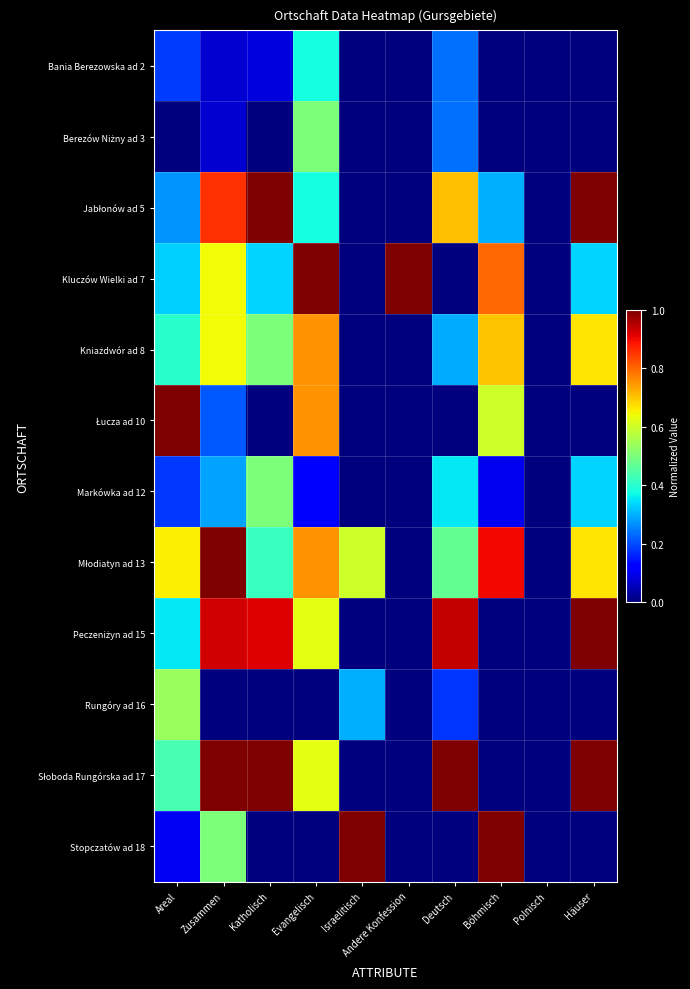

How many series are shown in this chart?

12